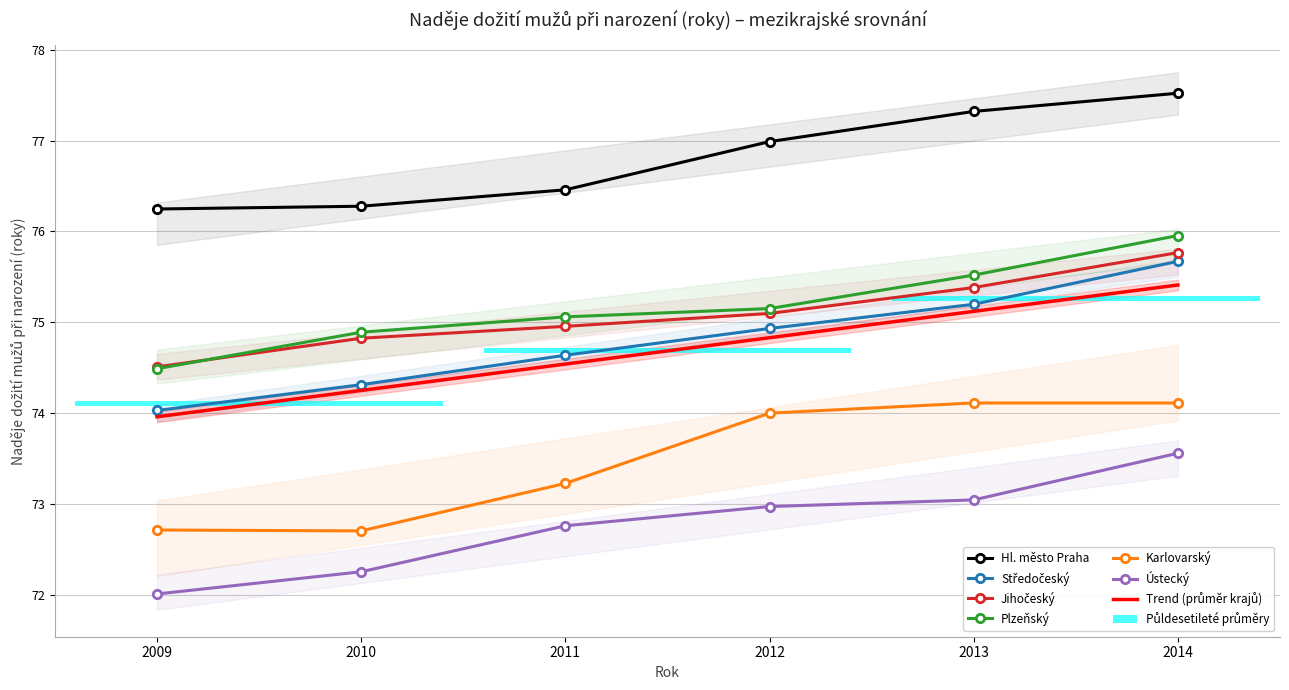

Rank the categories by Ústecký value from lowest to highest.

2009, 2010, 2011, 2012, 2013, 2014